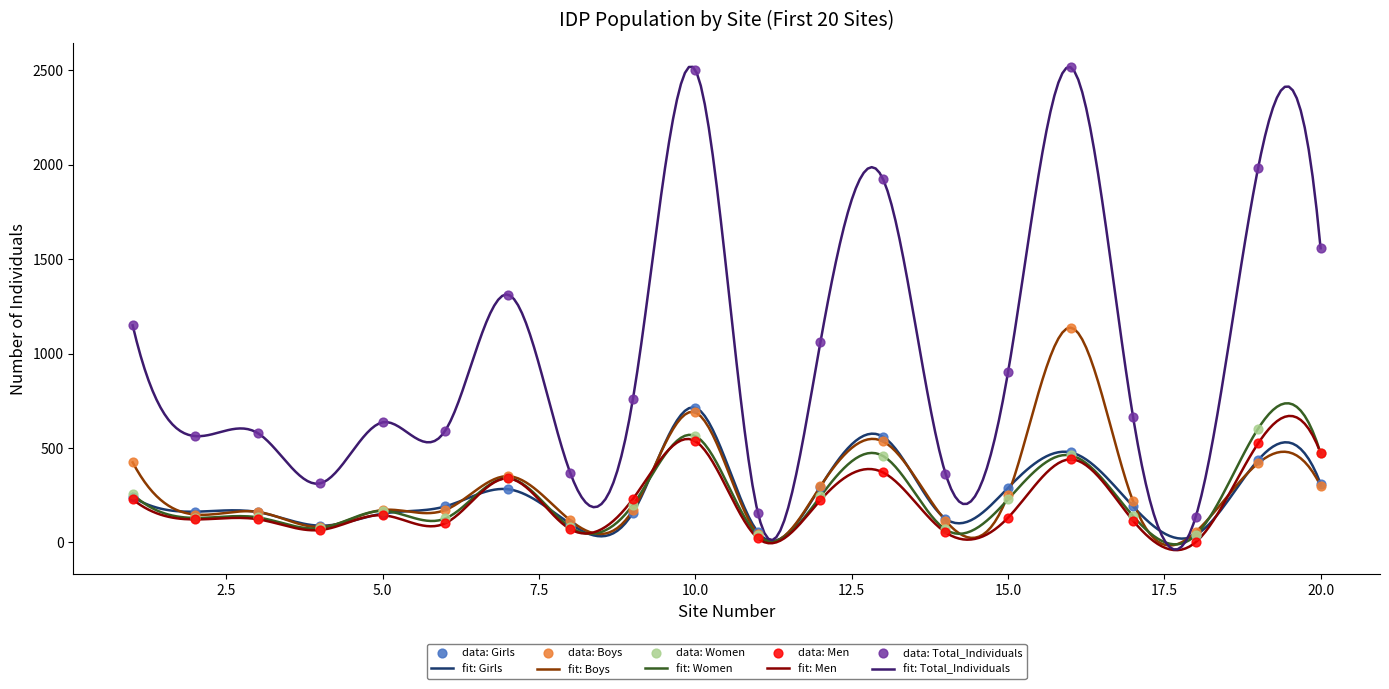

At how many categories does at least one series exceed 1393?

5